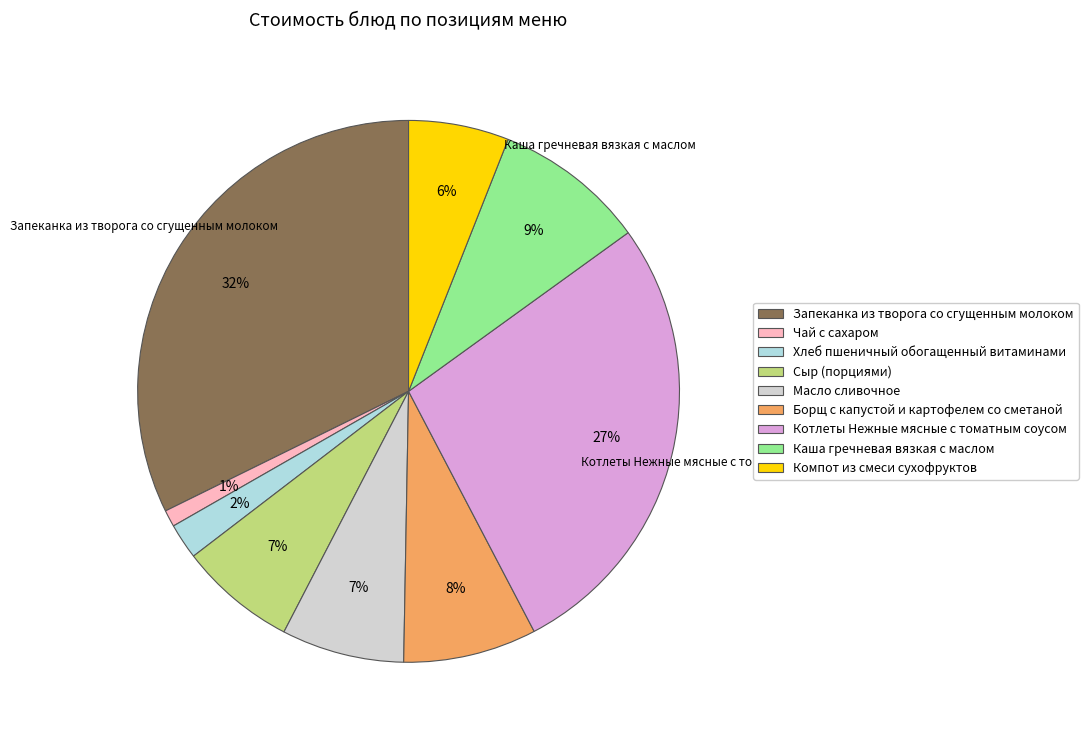

Do Компот из смеси сухофруктов and Сыр (порциями) together represent more than half of the pie?

No